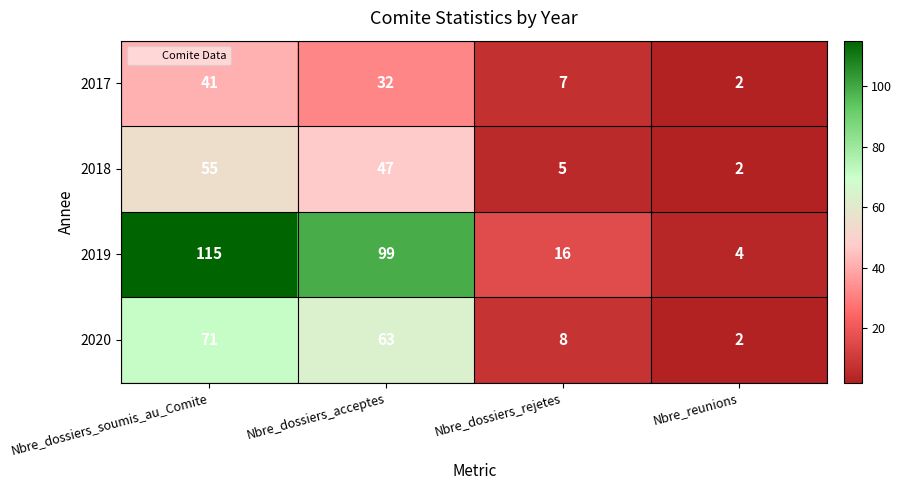

What is the maximum value for 2018?

55